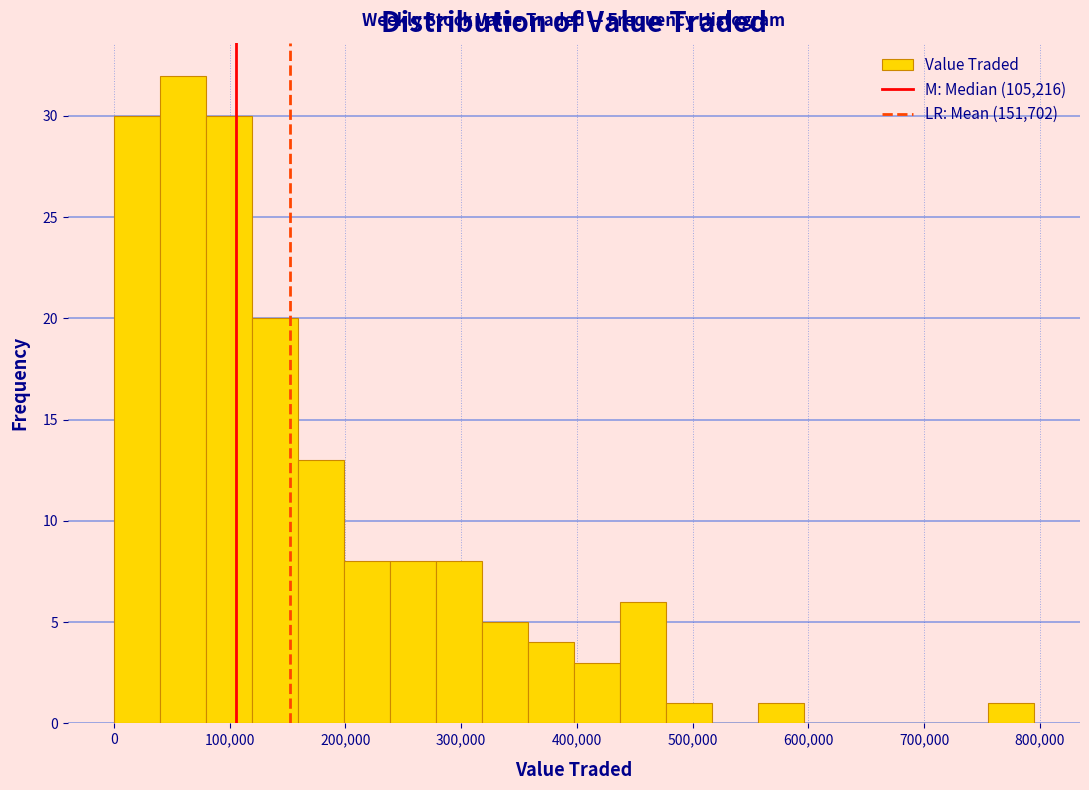

Read against the x-axis, roughly where is the centre of the tallest bar?

60000